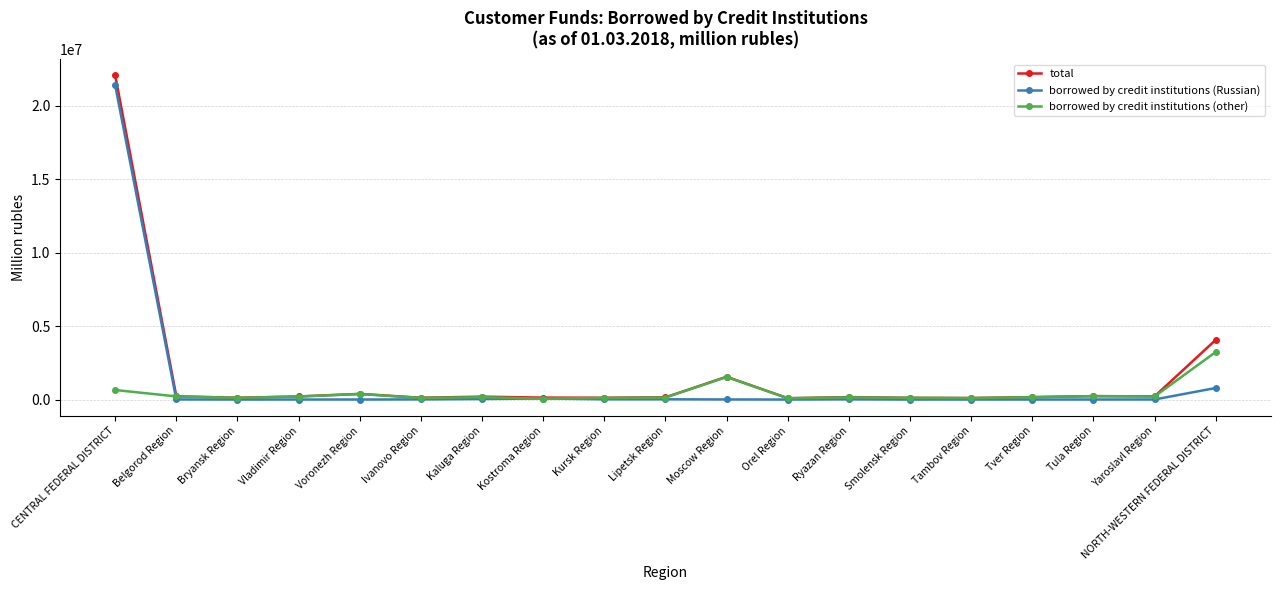

What is the difference between the second highest and second lowest values in the total series?

3956906